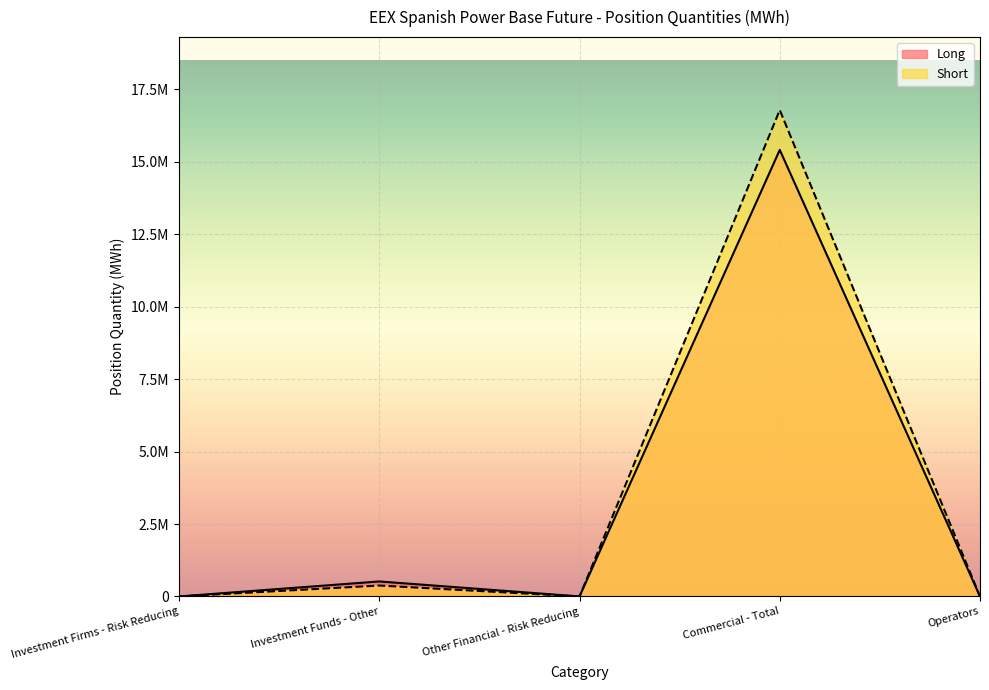

Rank the categories by Long value from highest to lowest.

Commercial - Total, Investment Funds - Other, Investment Firms - Risk Reducing, Other Financial - Risk Reducing, Operators